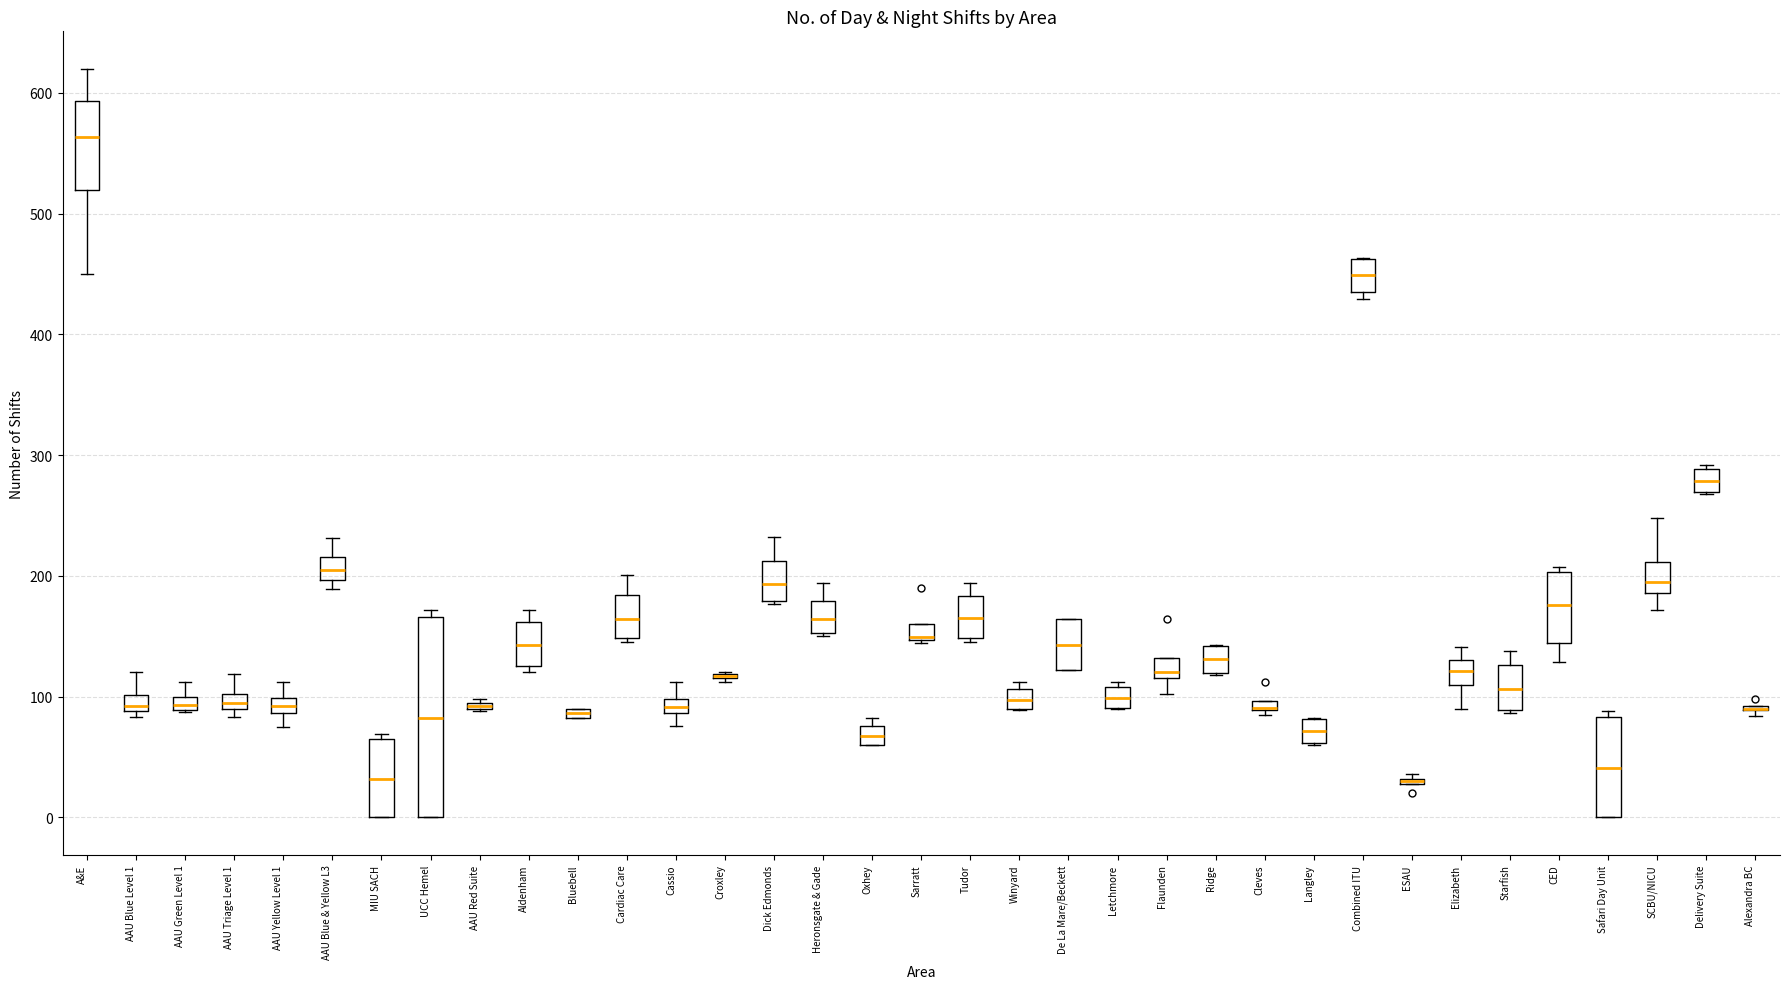

Comparing the boxes themselves (not the whiskers), which one is the tallest?

UCC Hemel